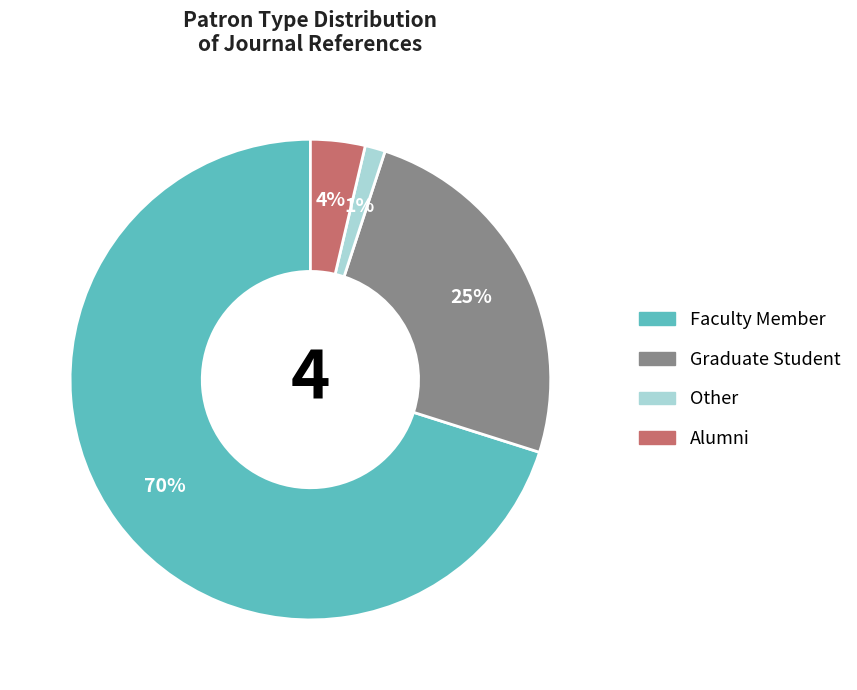

To the nearest percent, what is the difference between the largest and smallest slice percentages?

69%